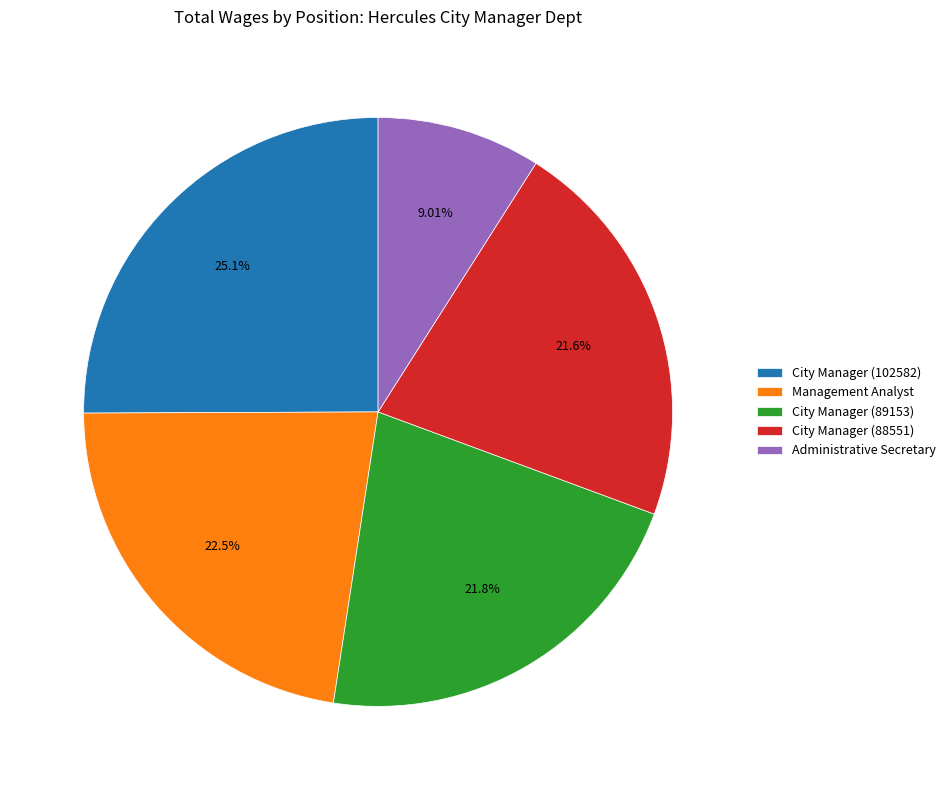

What percentage is the City Manager (89153) slice, to the nearest percent?

22%